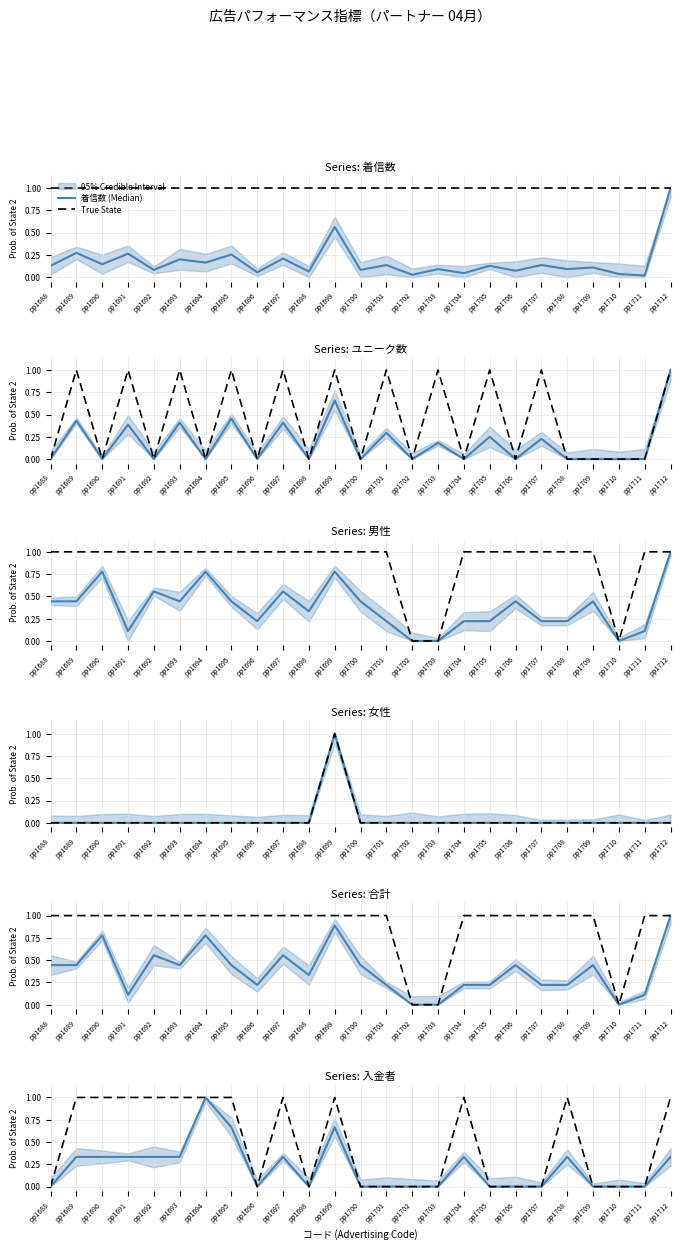

What is the value of the 男性 point at the 24th from the left?

0.1